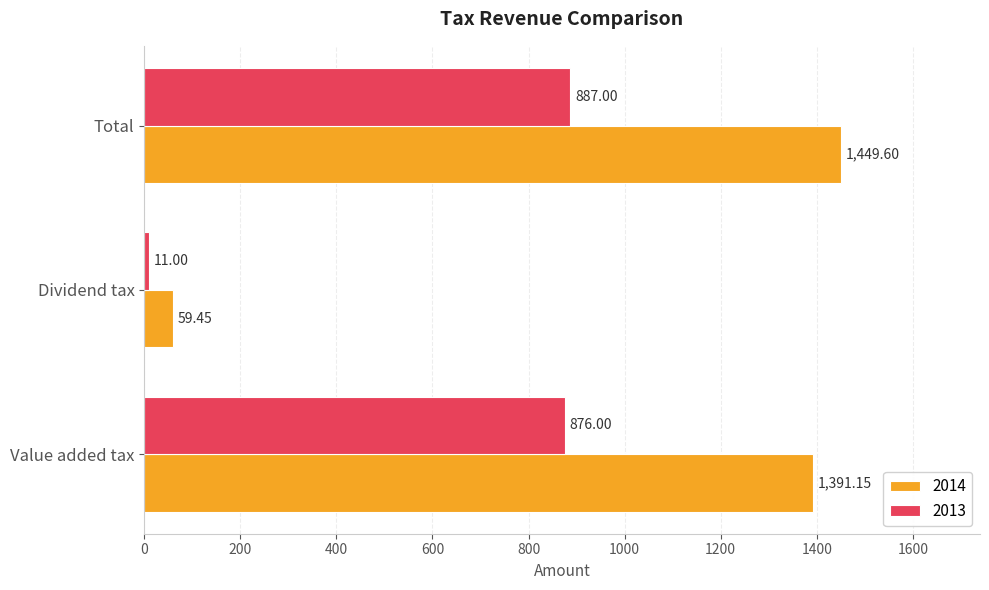

What is the sum of the 2013 values at Total and Value added tax?

1763.0